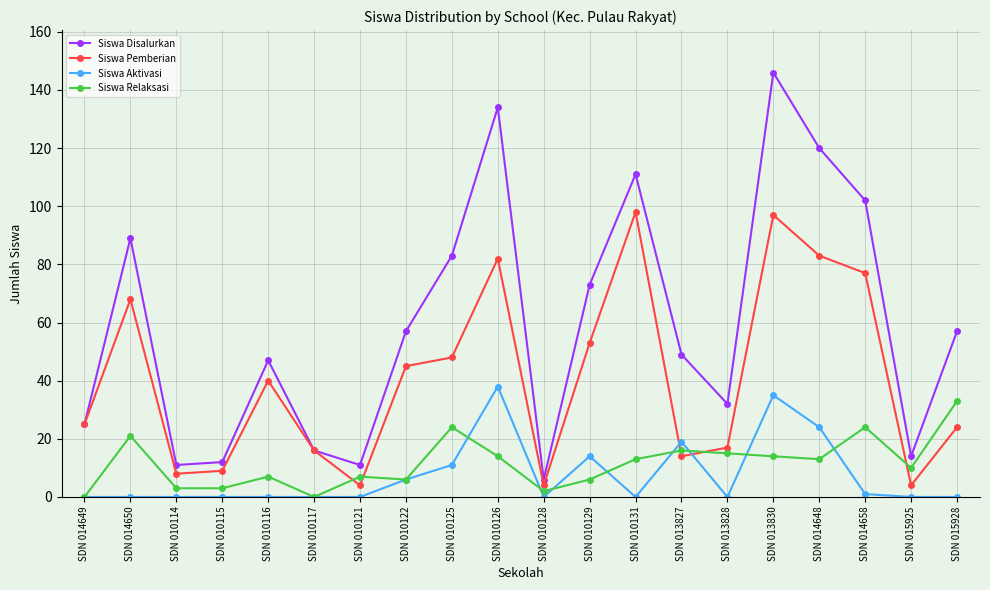

Reading left to right, what are all the values shown in this chart?

Siswa Disalurkan: SDN 014649=25	SDN 014650=89	SDN 010114=11	SDN 010115=12	SDN 010116=47	SDN 010117=16	SDN 010121=11	SDN 010122=57	SDN 010125=83	SDN 010126=134	SDN 010128=6	SDN 010129=73	SDN 010131=111	SDN 013827=49	SDN 013828=32	SDN 013830=146	SDN 014648=120	SDN 014658=102	SDN 015925=14	SDN 015928=57
Siswa Pemberian: SDN 014649=25	SDN 014650=68	SDN 010114=8	SDN 010115=9	SDN 010116=40	SDN 010117=16	SDN 010121=4	SDN 010122=45	SDN 010125=48	SDN 010126=82	SDN 010128=4	SDN 010129=53	SDN 010131=98	SDN 013827=14	SDN 013828=17	SDN 013830=97	SDN 014648=83	SDN 014658=77	SDN 015925=4	SDN 015928=24
Siswa Aktivasi: SDN 014649=0	SDN 014650=0	SDN 010114=0	SDN 010115=0	SDN 010116=0	SDN 010117=0	SDN 010121=0	SDN 010122=6	SDN 010125=11	SDN 010126=38	SDN 010128=0	SDN 010129=14	SDN 010131=0	SDN 013827=19	SDN 013828=0	SDN 013830=35	SDN 014648=24	SDN 014658=1	SDN 015925=0	SDN 015928=0
Siswa Relaksasi: SDN 014649=0	SDN 014650=21	SDN 010114=3	SDN 010115=3	SDN 010116=7	SDN 010117=0	SDN 010121=7	SDN 010122=6	SDN 010125=24	SDN 010126=14	SDN 010128=2	SDN 010129=6	SDN 010131=13	SDN 013827=16	SDN 013828=15	SDN 013830=14	SDN 014648=13	SDN 014658=24	SDN 015925=10	SDN 015928=33